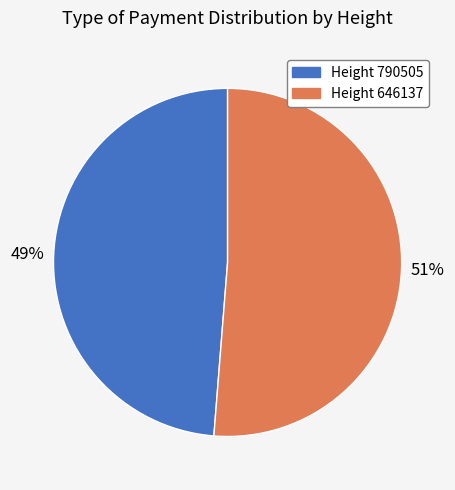

To the nearest percent, what is the average slice percentage?

50%